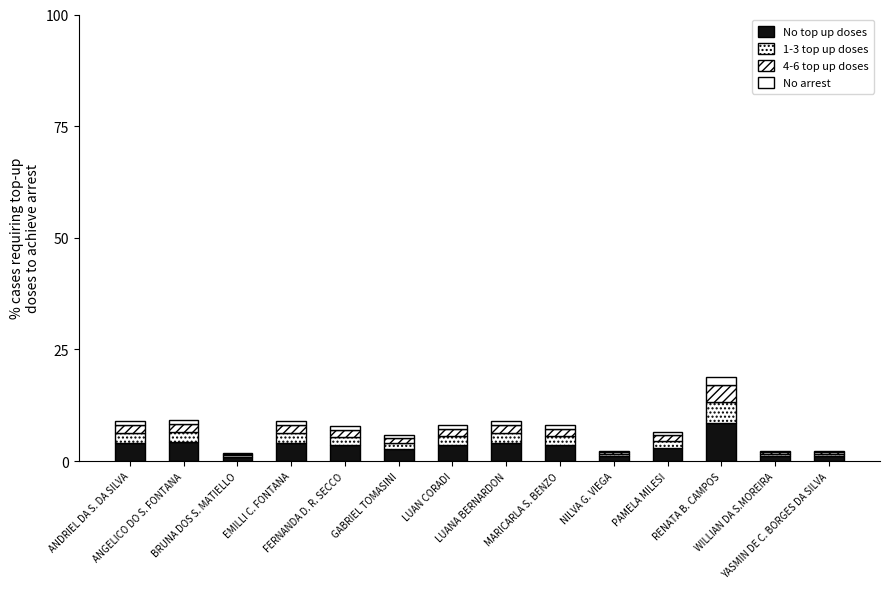

Count the number of categories in the chart.

14